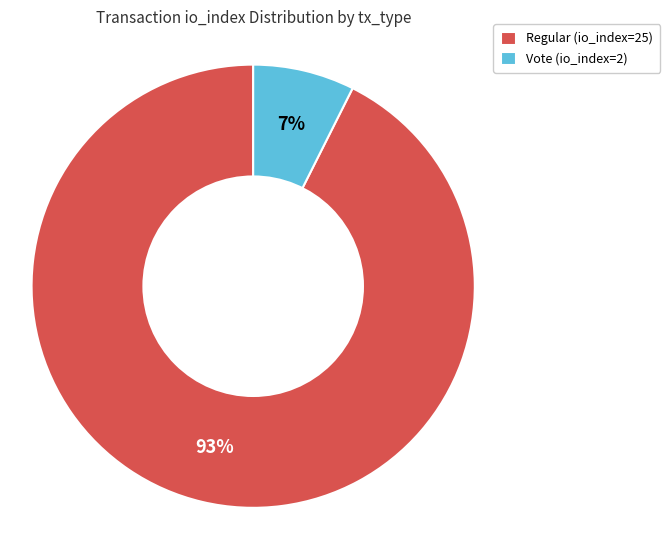

What percentage is the Regular (io_index=25) slice, to the nearest percent?

93%